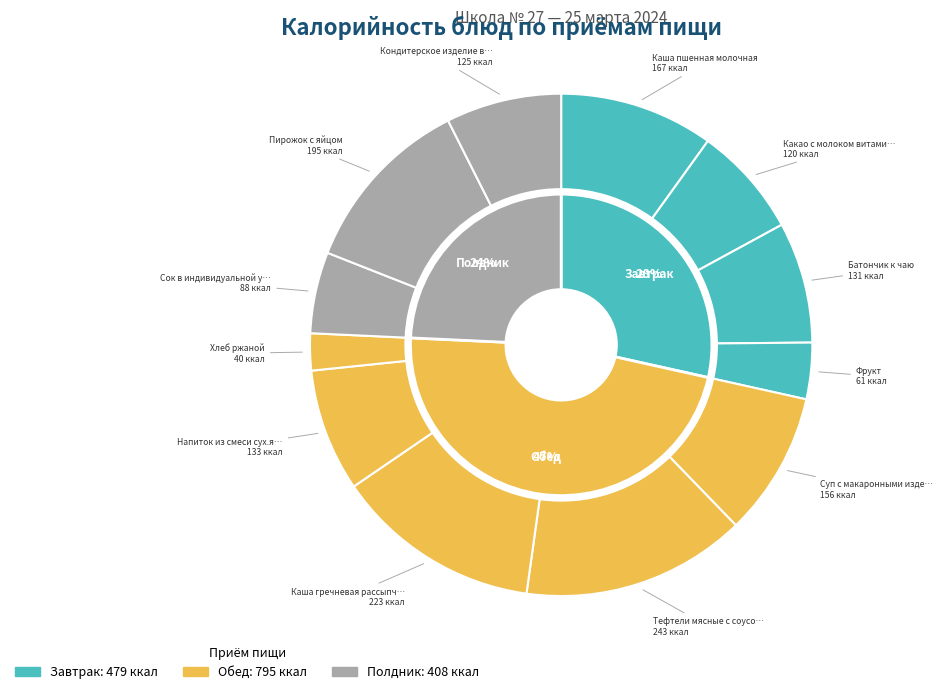

Rank the categories by value from highest to lowest.

Тефтели мясные с соусом красным основным, Каша гречневая рассыпчатая с маслом, Пирожок с яйцом, Каша пшенная молочная, Суп с макаронными изделиями и курой, Напиток из смеси сух.яблоков, Батончик к чаю, Кондитерское изделие в инд.упак., Какао с молоком витаминизированное, Сок в индивидуальной упаковке, Фрукт, Хлеб ржаной